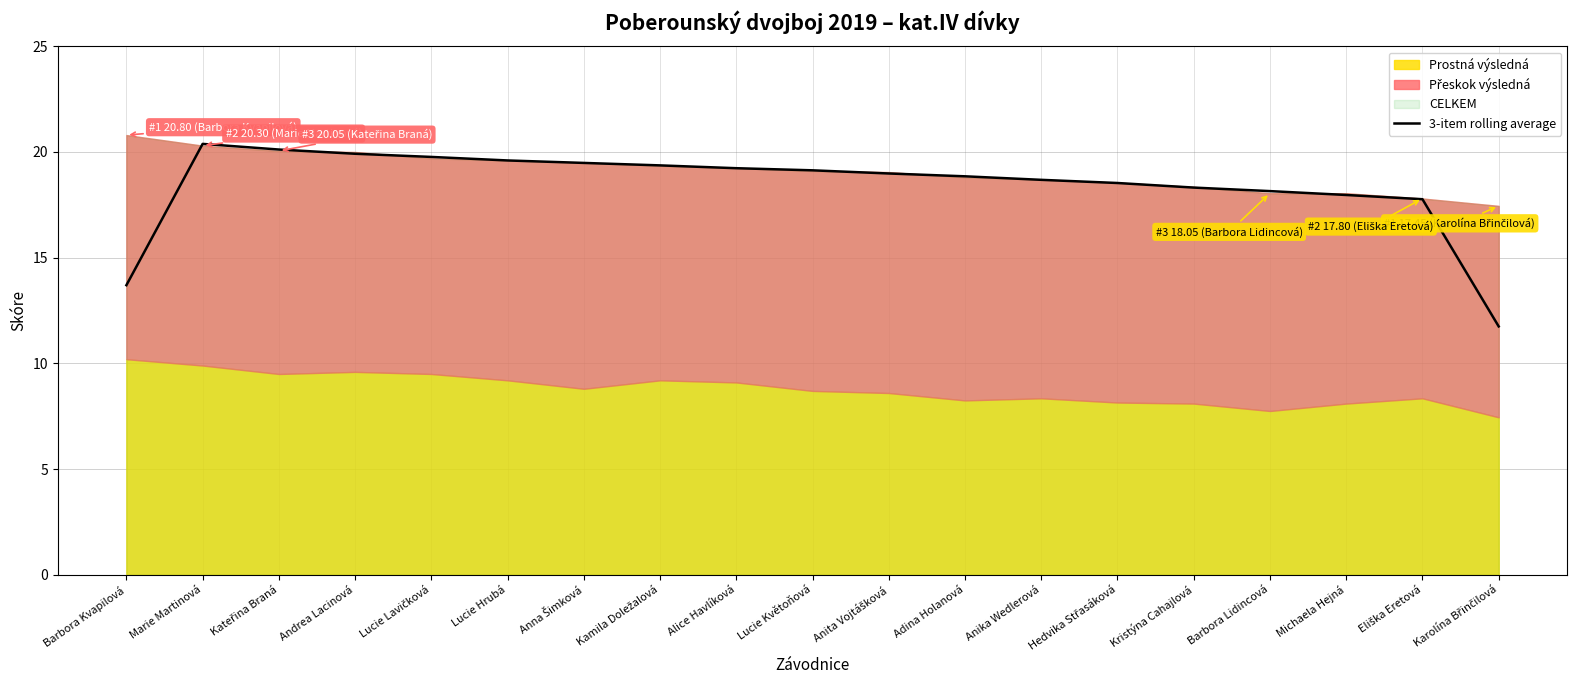

What position from the left is Karolína Břinčilová?

19